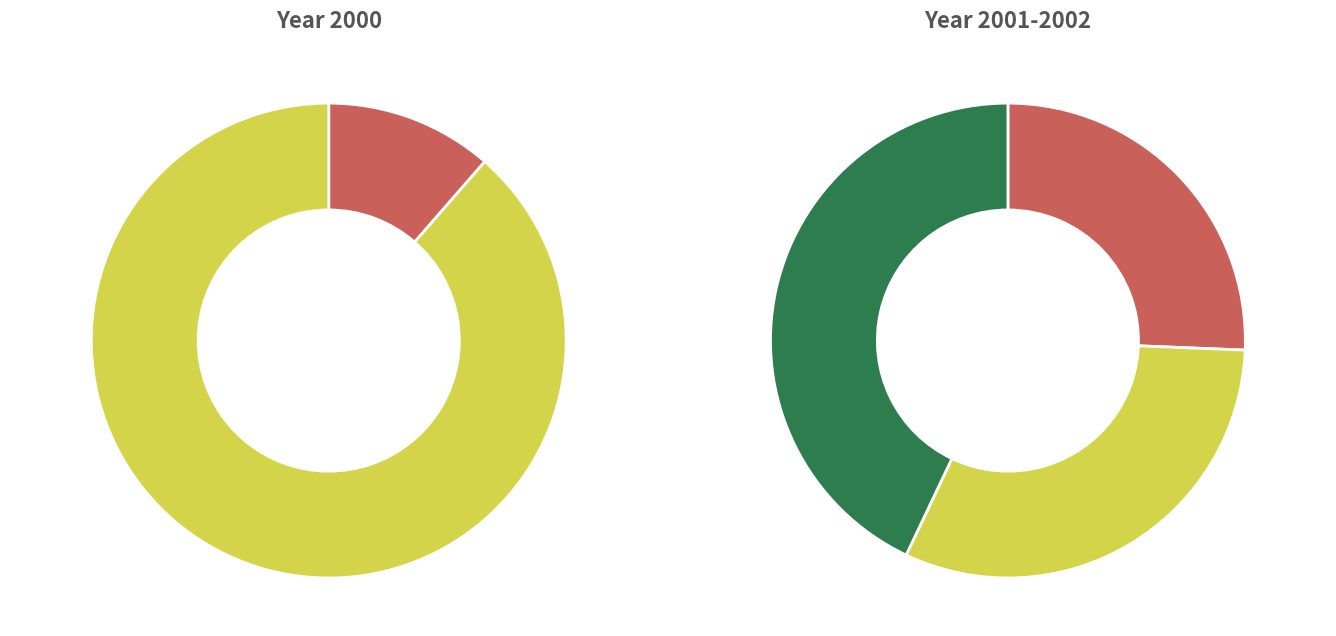

How many slices are in this pie chart?

5